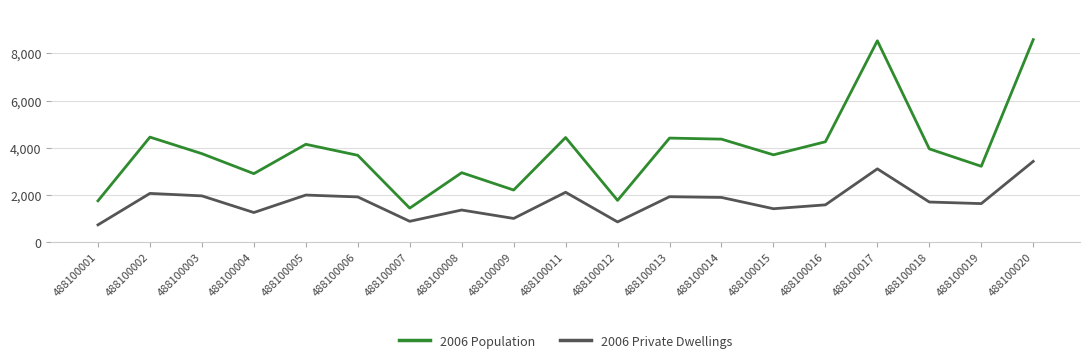

In 2006 Population, how many points are higher than both neighbors (excluding endpoints)?

6